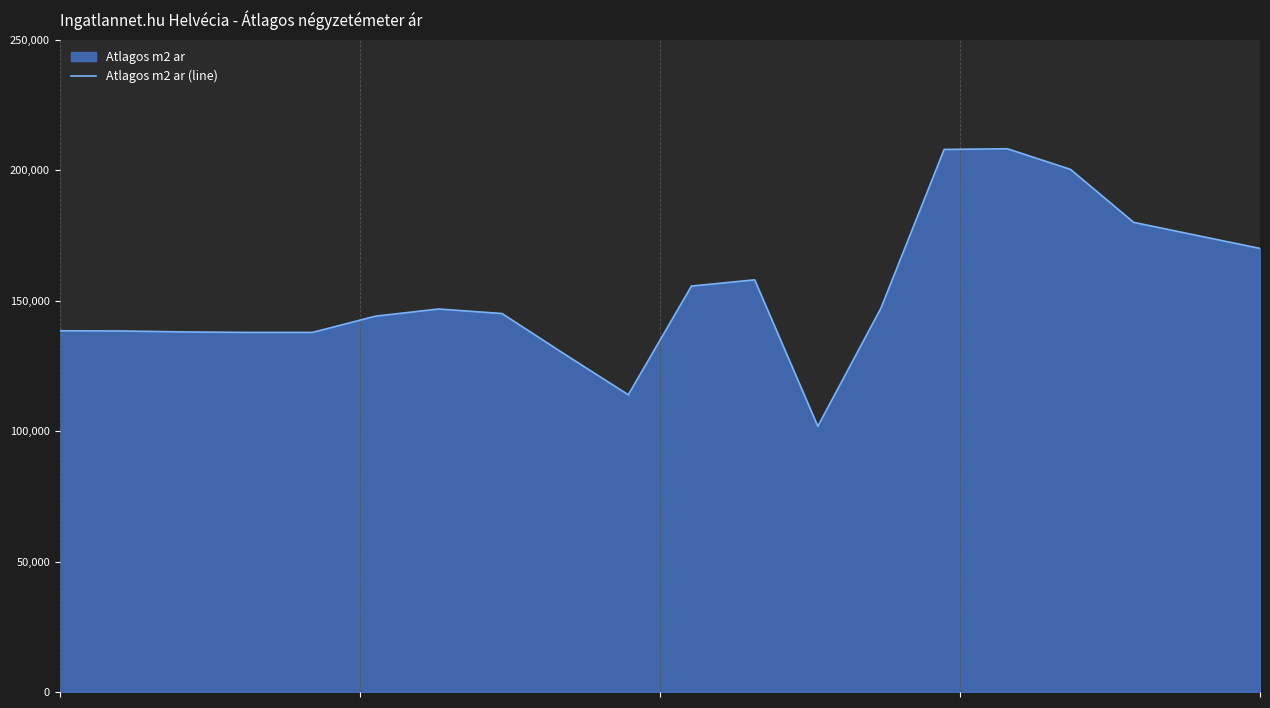

Reading left to right, list all the values displayed in this chart.

138456	138364	137997	137814	137814	144057	146787	145063	129354	113912	155581	157966	101836	147151	207937	208215	200303	180000	175000	170000